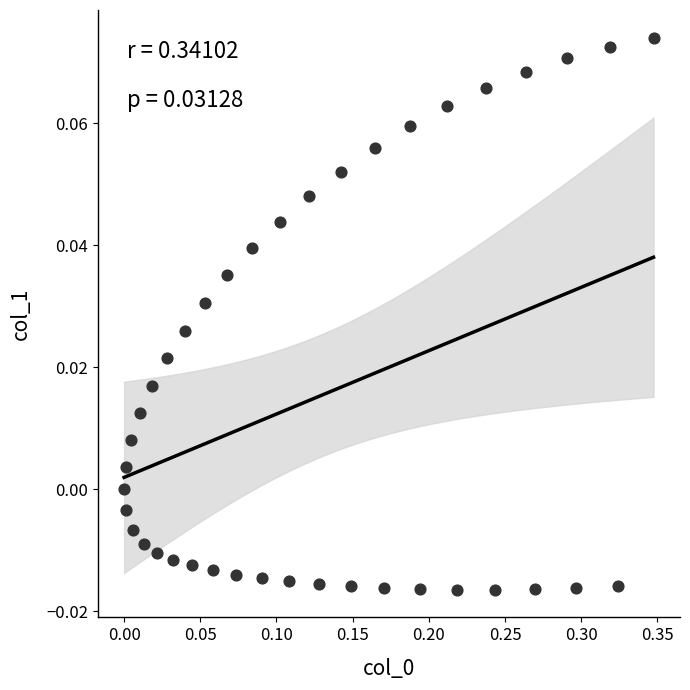

What is the range of X values (max minus min)?

0.3